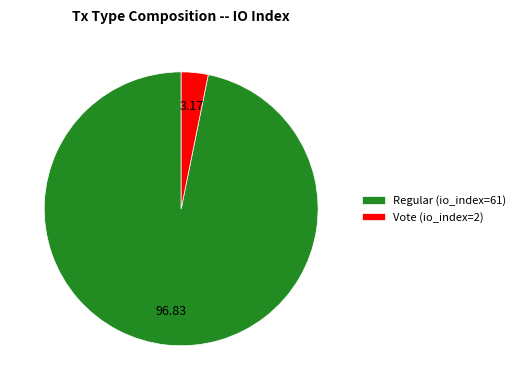

True or false: Vote (io_index=2) accounts for 13% of the total.

False